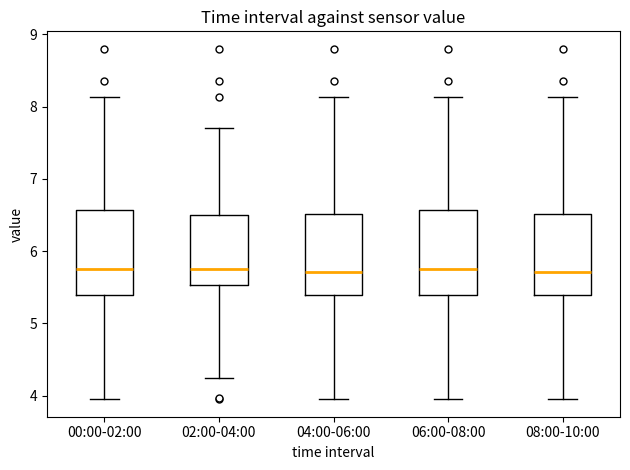

Where is the upper edge of the box for 04:00-06:00 on the y-axis? The values are not printed on the chart, so give them approximately, as read against the axis.

6.5